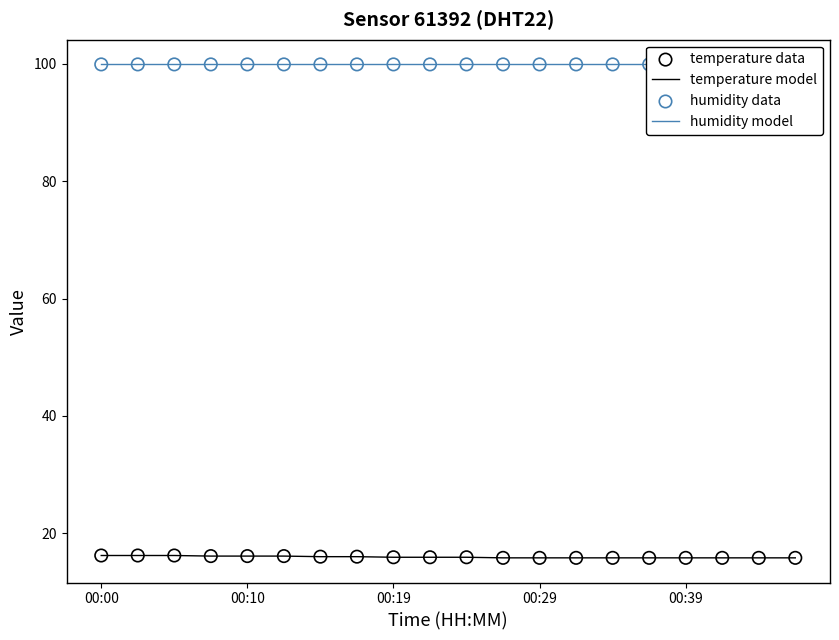

Which series has the largest Y range (max minus min)?

temperature model